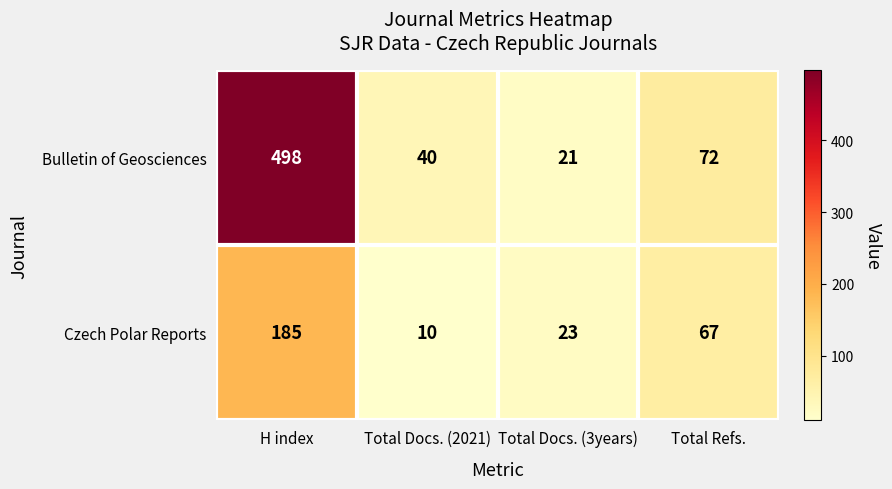

Between H index and Total Refs., which series saw the biggest shift?

Bulletin of Geosciences